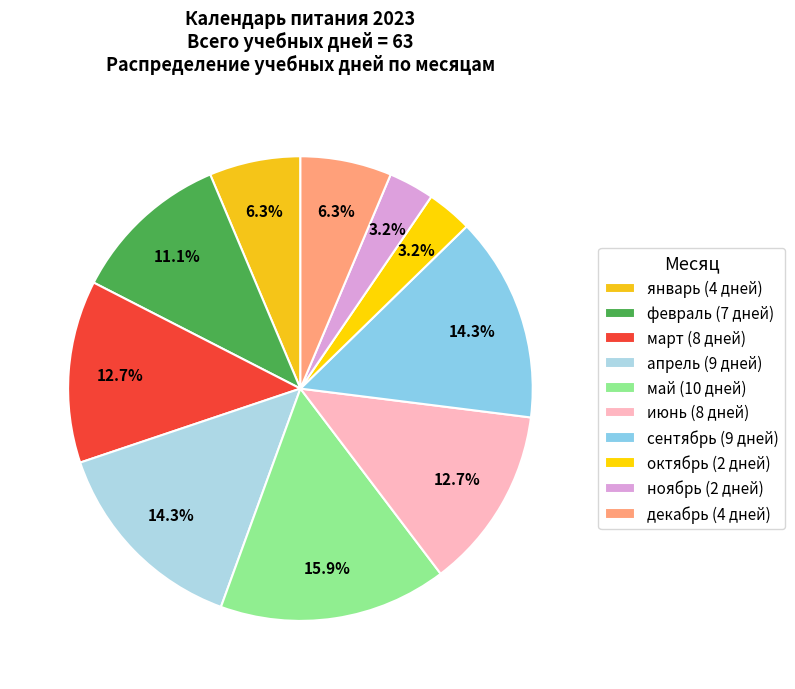

To the nearest percent, what is the difference between the largest and smallest slice percentages?

13%